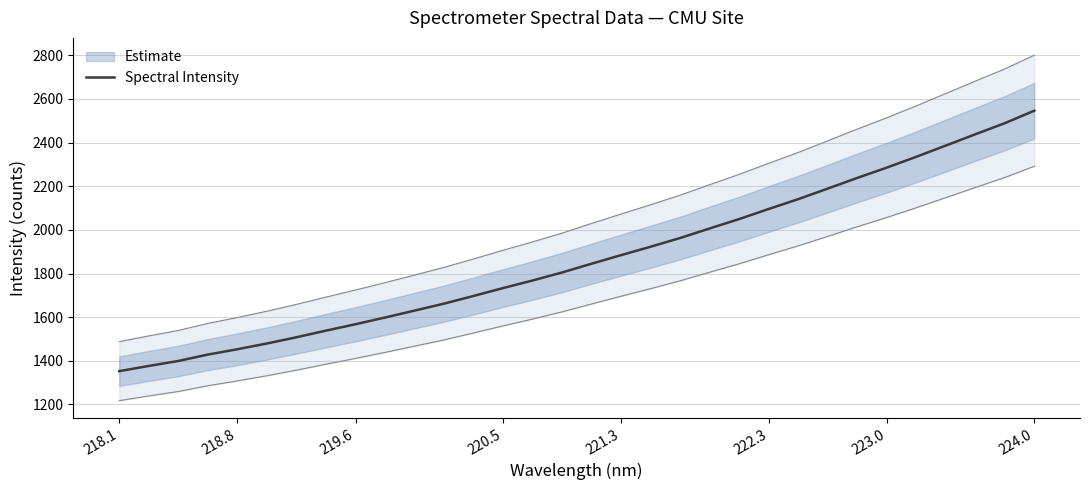

The Spectral Intensity series shows 896.6 at 221.3. True or false?

False